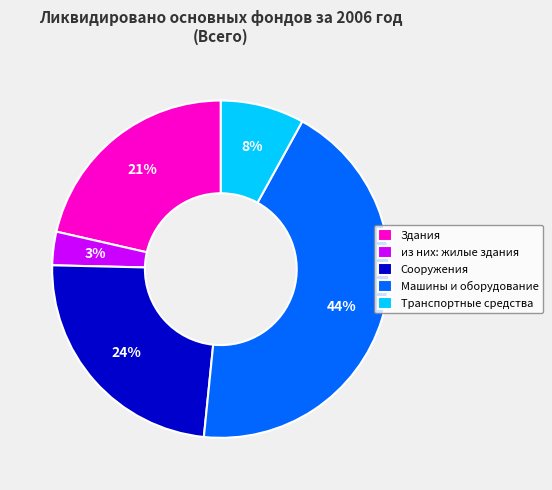

Count the number of slices in the pie.

5